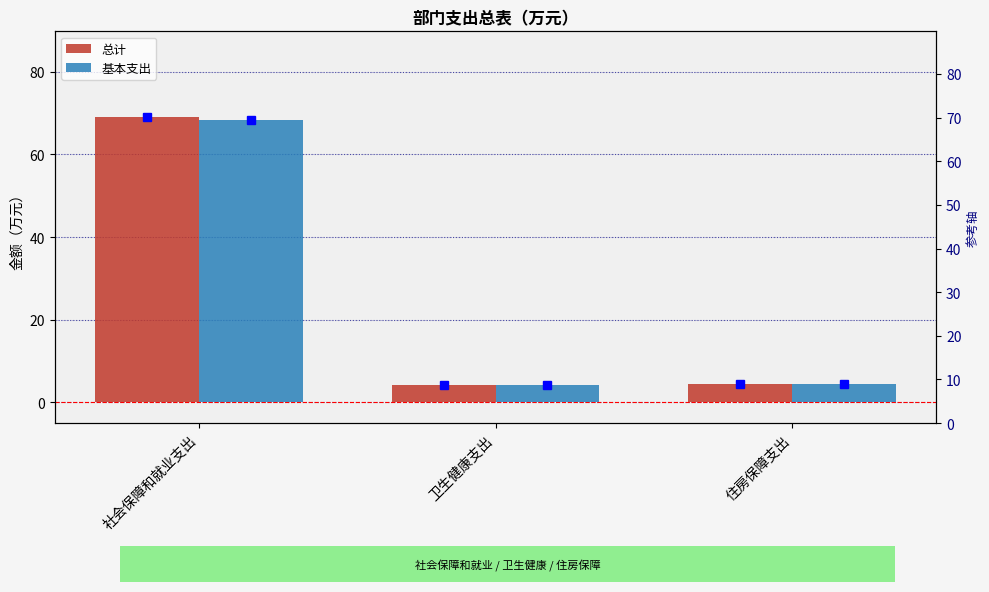

Which series has the largest range (max minus min)?

总计